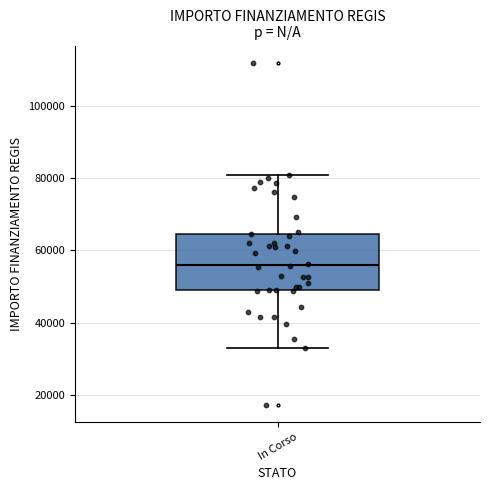

Read this box plot against the y-axis: the position of the median line, the range covered by the box, and the ends of both whiskers. The values are not printed on the chart, so give them approximately, as read against the axis.

median 56000, box 50000 to 64000, whiskers 32000 to 80000